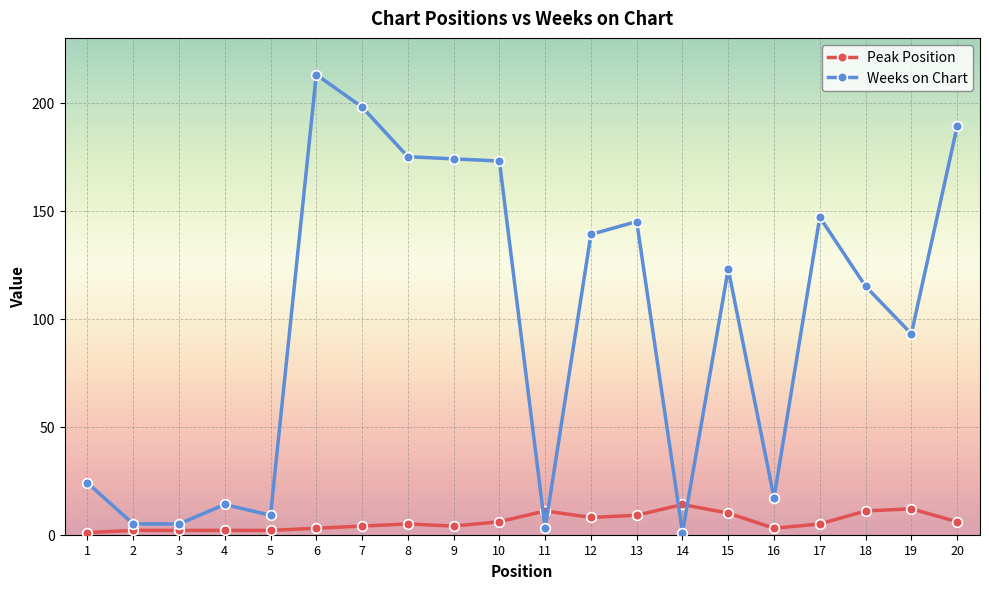

Rank the series by their maximum value, from lowest to highest.

Peak Position, Weeks on Chart